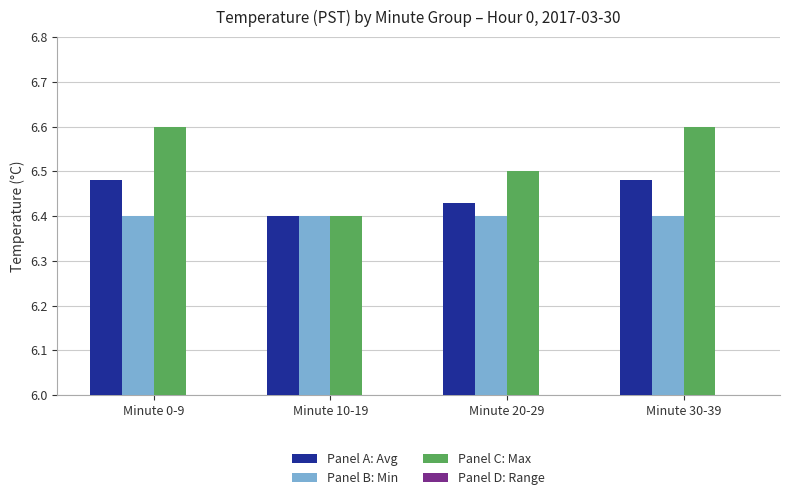

What is the average value of the Panel D: Range series?

0.1